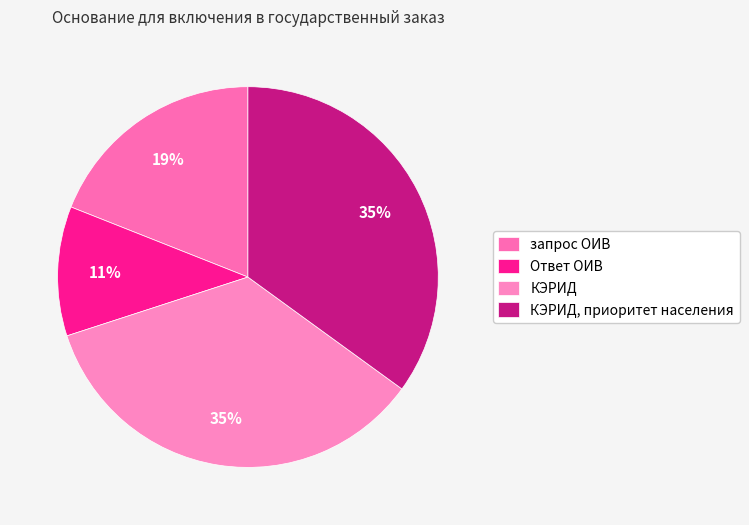

To the nearest percent, what is the difference between the запрос ОИВ and Ответ ОИВ slice percentages?

8%